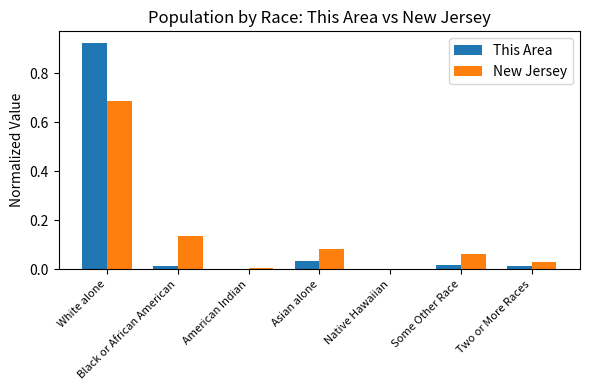

What is the total value across all series at White alone?

1.6